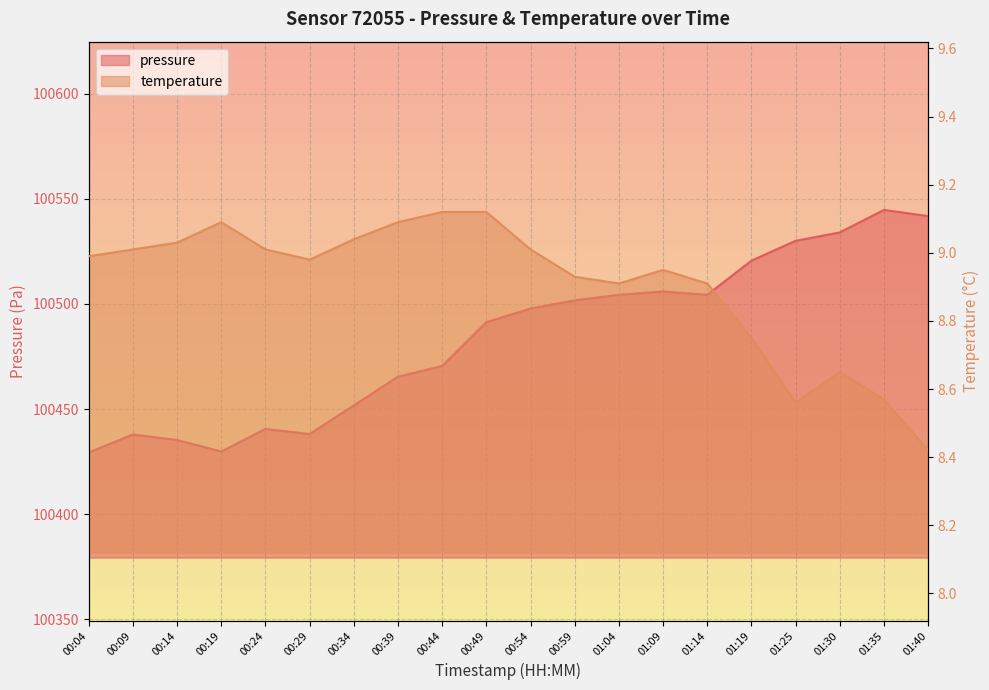

Read the temperature value at 01:09.

8.9